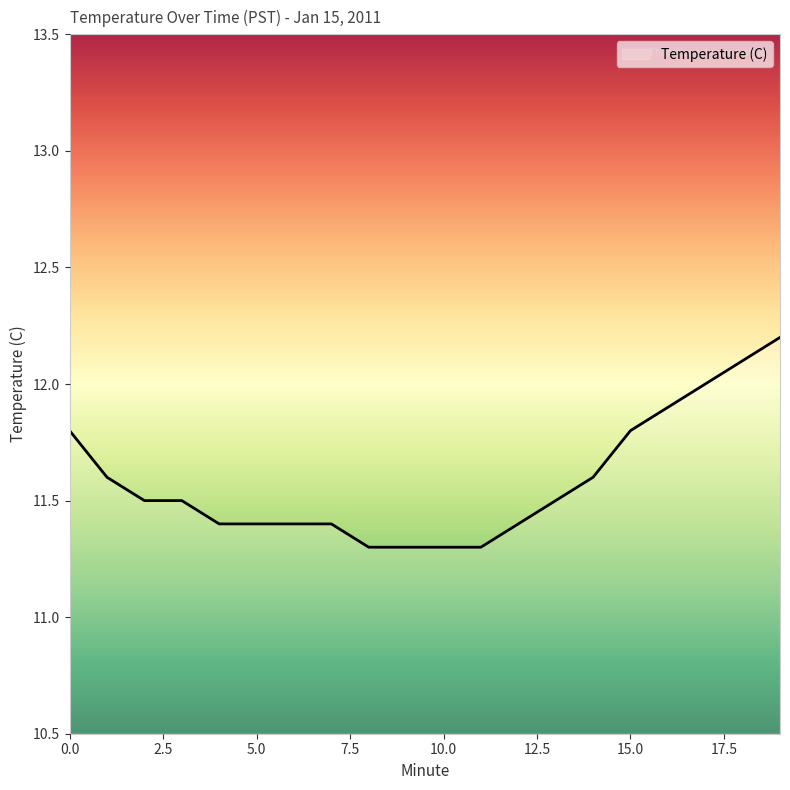

What is the difference between the second highest and second lowest values?

0.8